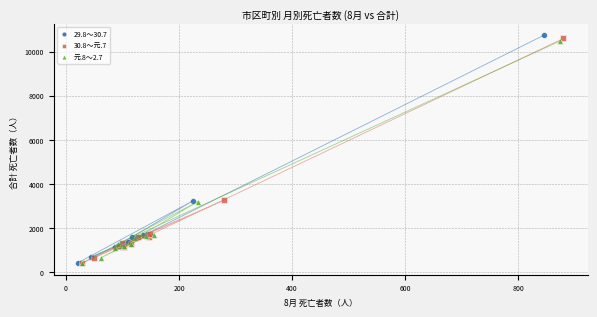

Which series has the largest Y range (max minus min)?

29.8～30.7